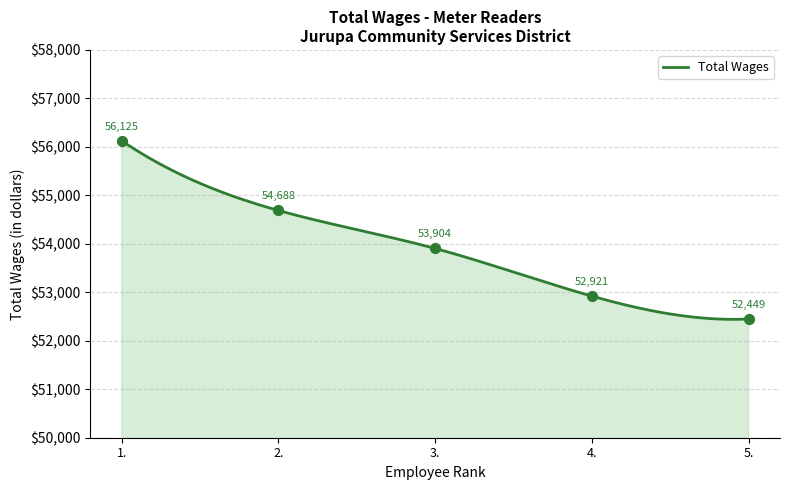

What is the ratio of the value at 2. to the value at 1.?

1.0